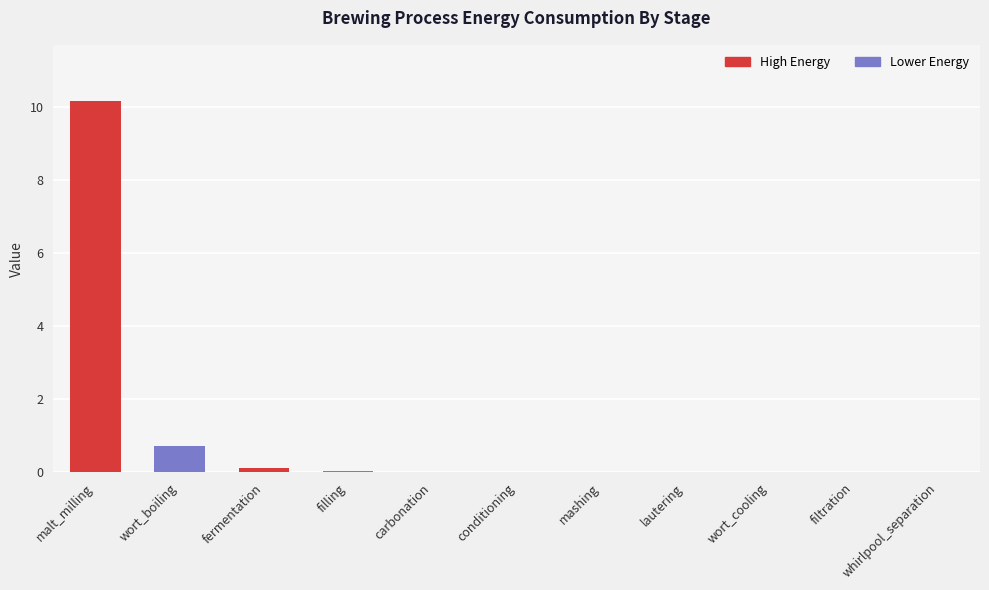

How many categories are shown in the chart?

11